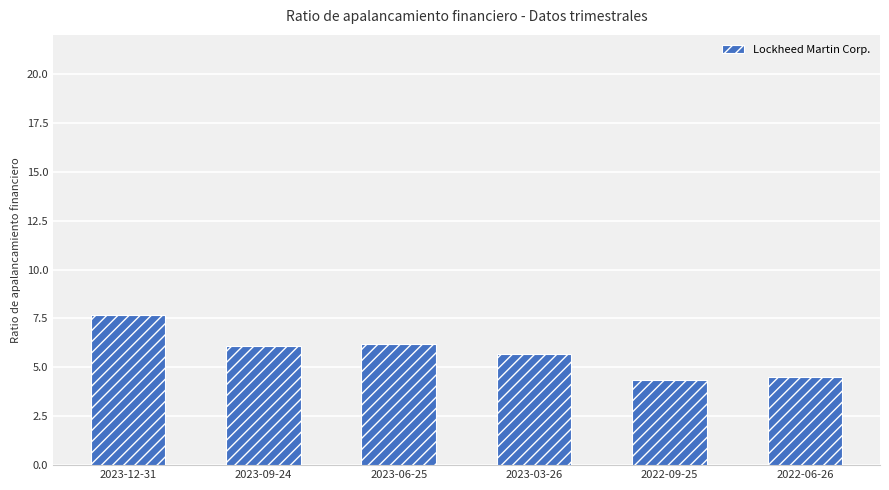

What is the label of the 3rd bar from the right?

2023-03-26